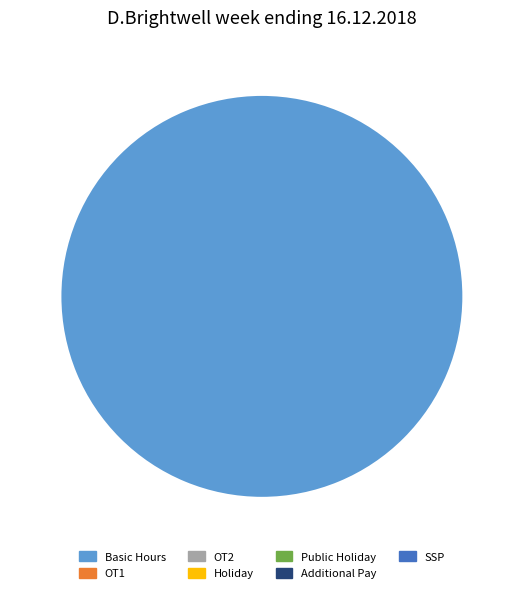

Does any single category account for the majority?

Yes